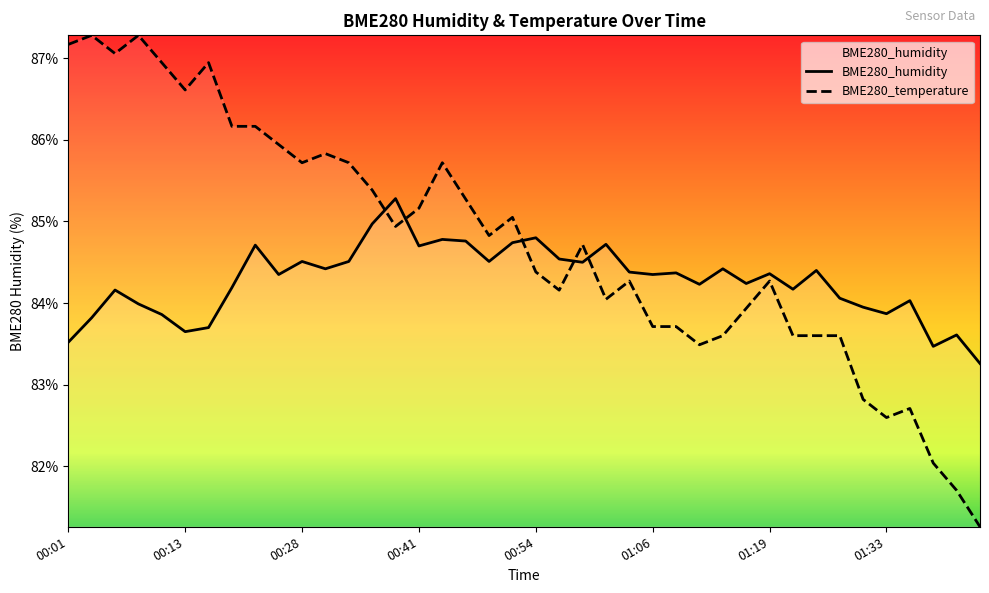

What is the label of the 25th point from the left?

01:04